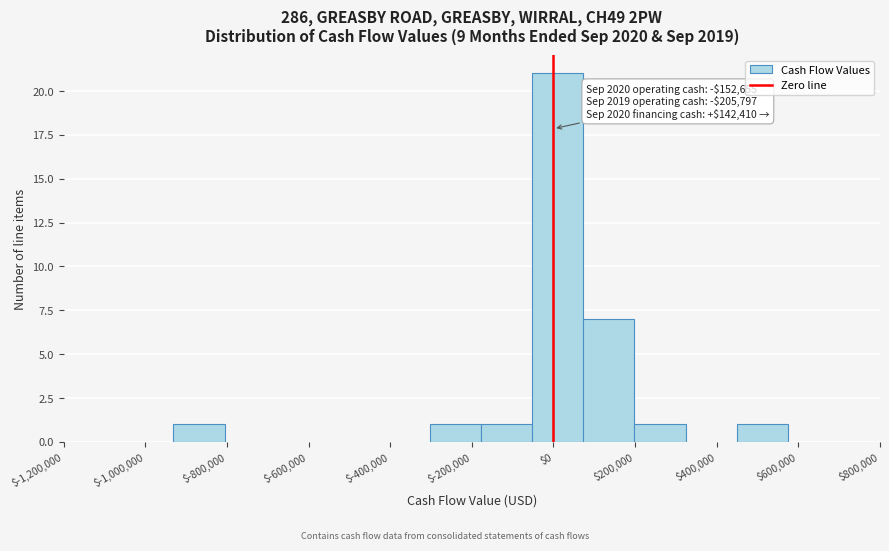

Over which range of the x-axis is the bar tallest?

-60000 to 80000